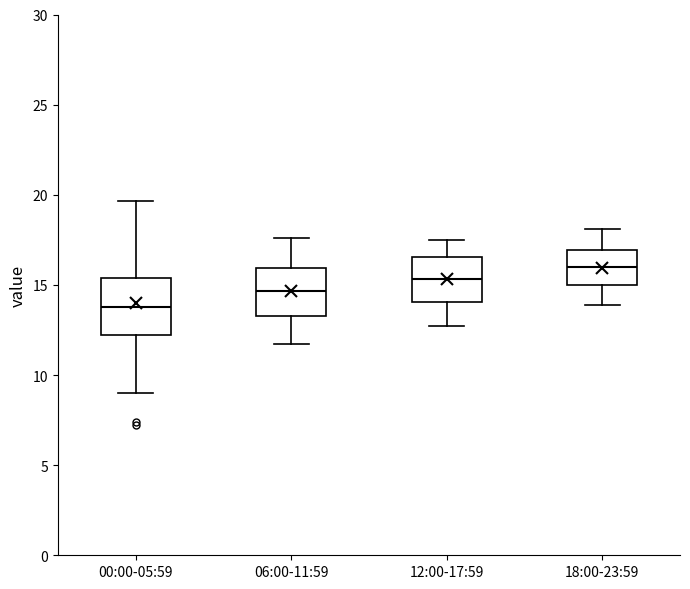

Reading left to right, read every box against the y-axis: the position of its median line, the range the box covers, and the ends of its whiskers. The values are not printed on the chart, so give them approximately, as read against the axis.

00:00-05:59: median 14.0, box 12.0 to 15.5, whiskers 9.0 to 19.5
06:00-11:59: median 14.5, box 13.5 to 16.0, whiskers 11.5 to 17.5
12:00-17:59: median 15.5, box 14.0 to 16.5, whiskers 12.5 to 17.5
18:00-23:59: median 16.0, box 15.0 to 17.0, whiskers 14.0 to 18.0